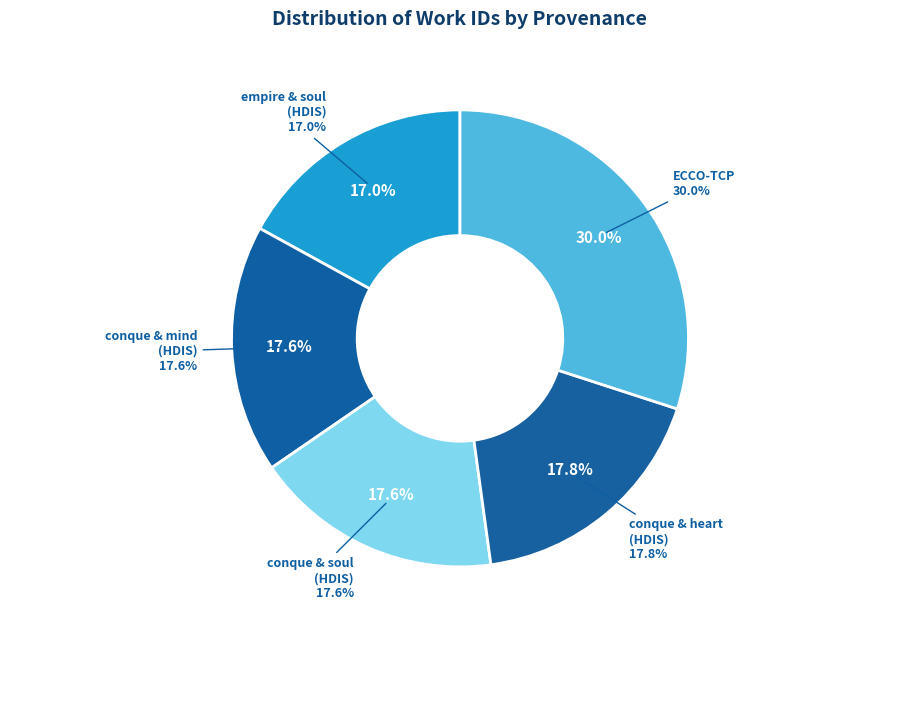

To the nearest percent, what is the average slice percentage?

20%